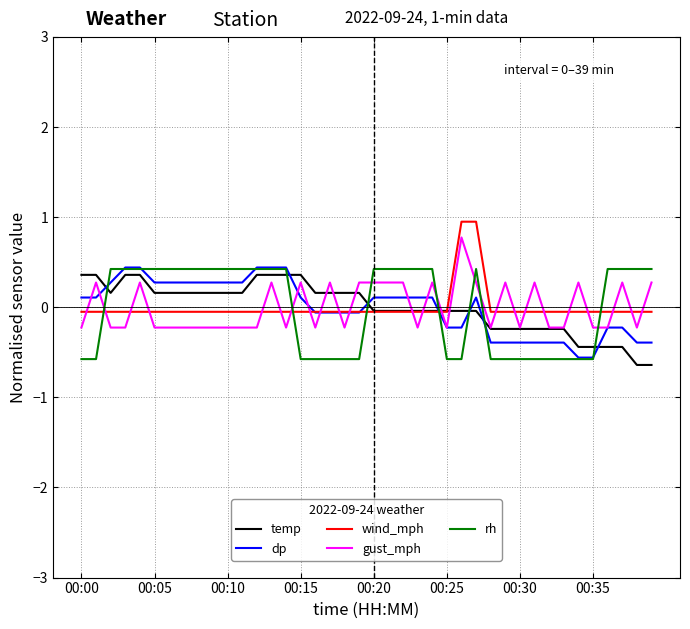

How many negative values does the dp series have?

18